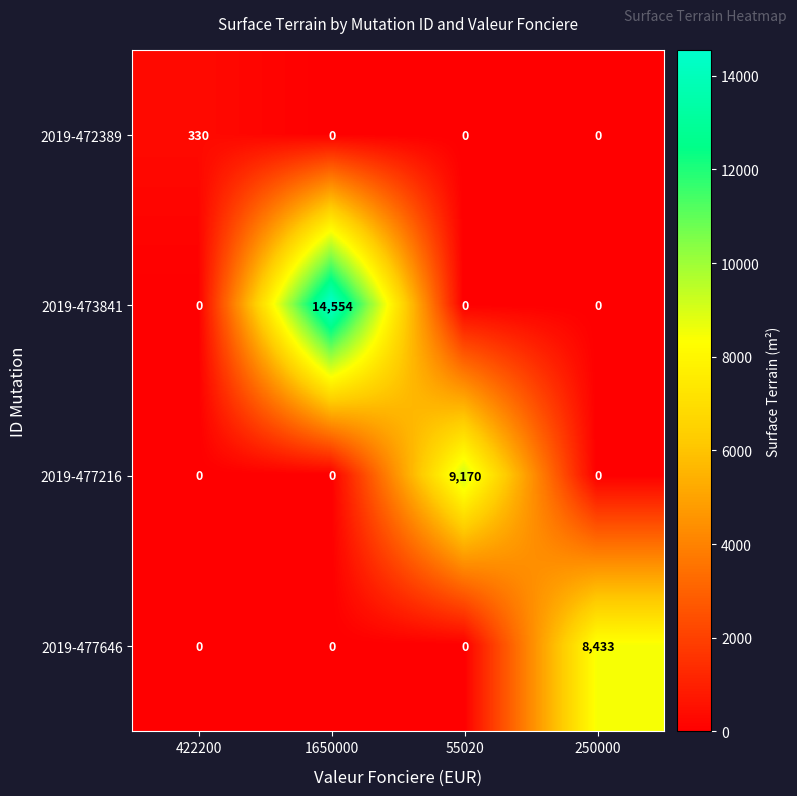

Between 55020 and 250000, which series saw the biggest shift?

2019-477216